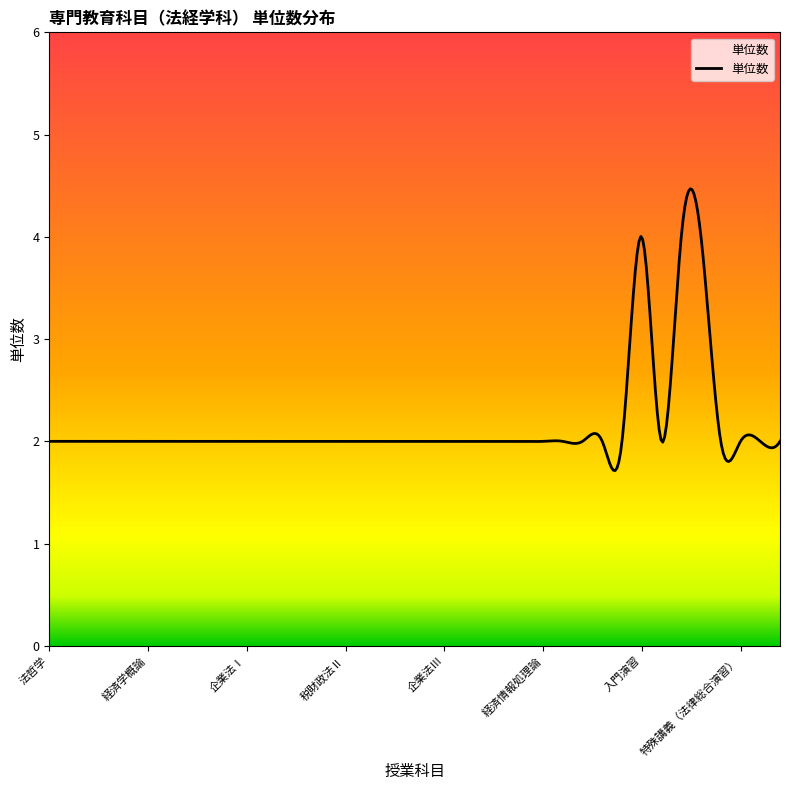

What is the smallest value displayed?

1.7